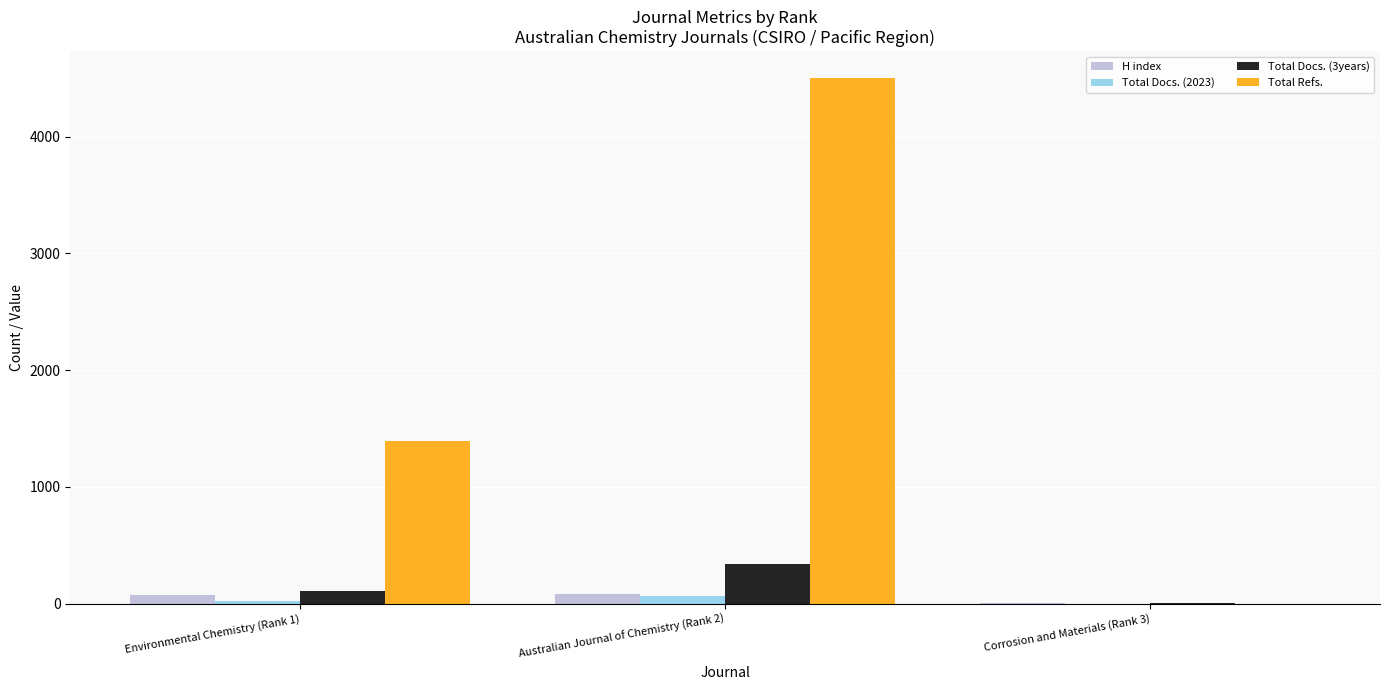

What is the total value across all series at Corrosion and Materials (Rank 3)?

16